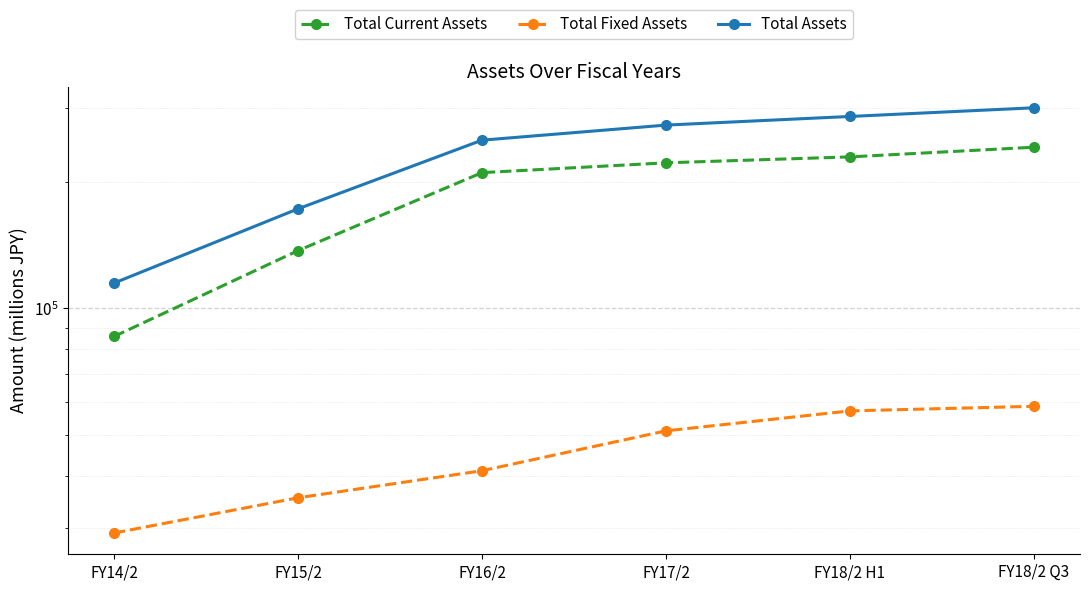

True or false: Total Current Assets has more than 2 interior local peaks.

False